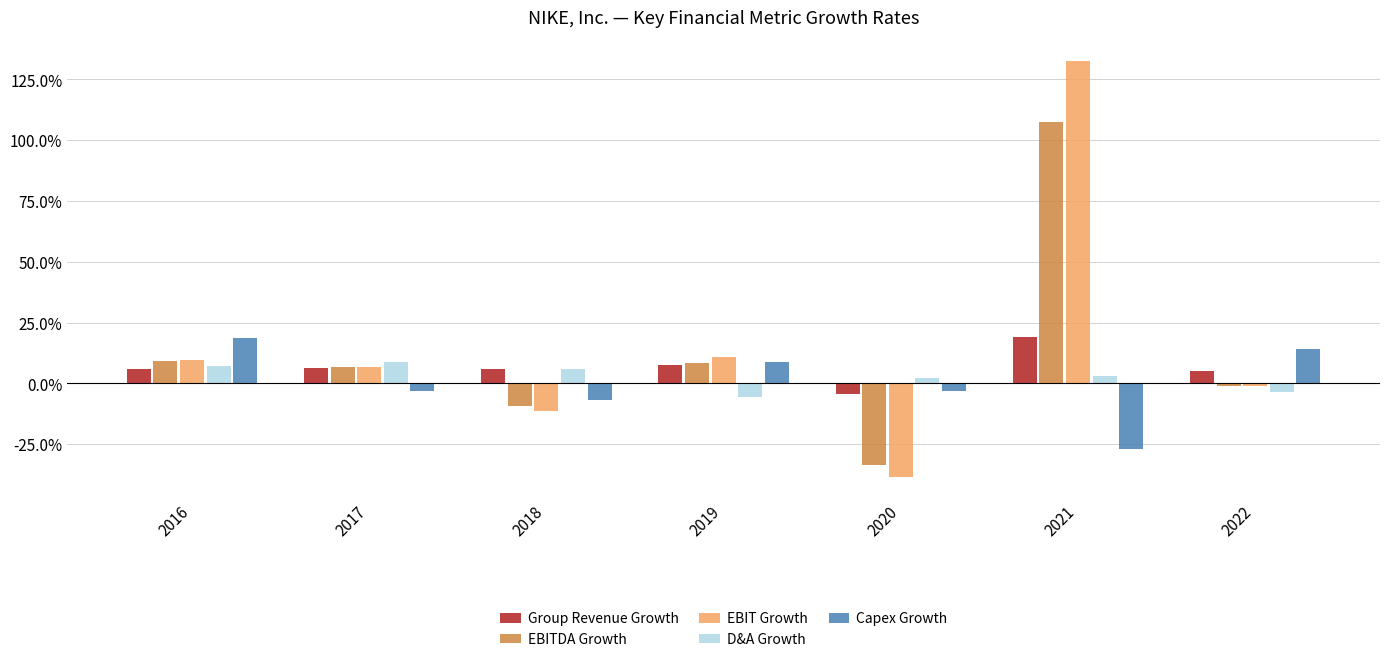

Reading left to right, extract all data points from this chart.

Group Revenue Growth: 2016=0.1	2017=0.1	2018=0.1	2019=0.1	2020=-0.0	2021=0.2	2022=0.0
EBITDA Growth: 2016=0.1	2017=0.1	2018=-0.1	2019=0.1	2020=-0.3	2021=1.1	2022=-0.0
EBIT Growth: 2016=0.1	2017=0.1	2018=-0.1	2019=0.1	2020=-0.4	2021=1.3	2022=-0.0
D&A Growth: 2016=0.1	2017=0.1	2018=0.1	2019=-0.1	2020=0.0	2021=0.0	2022=-0.0
Capex Growth: 2016=0.2	2017=-0.0	2018=-0.1	2019=0.1	2020=-0.0	2021=-0.3	2022=0.1